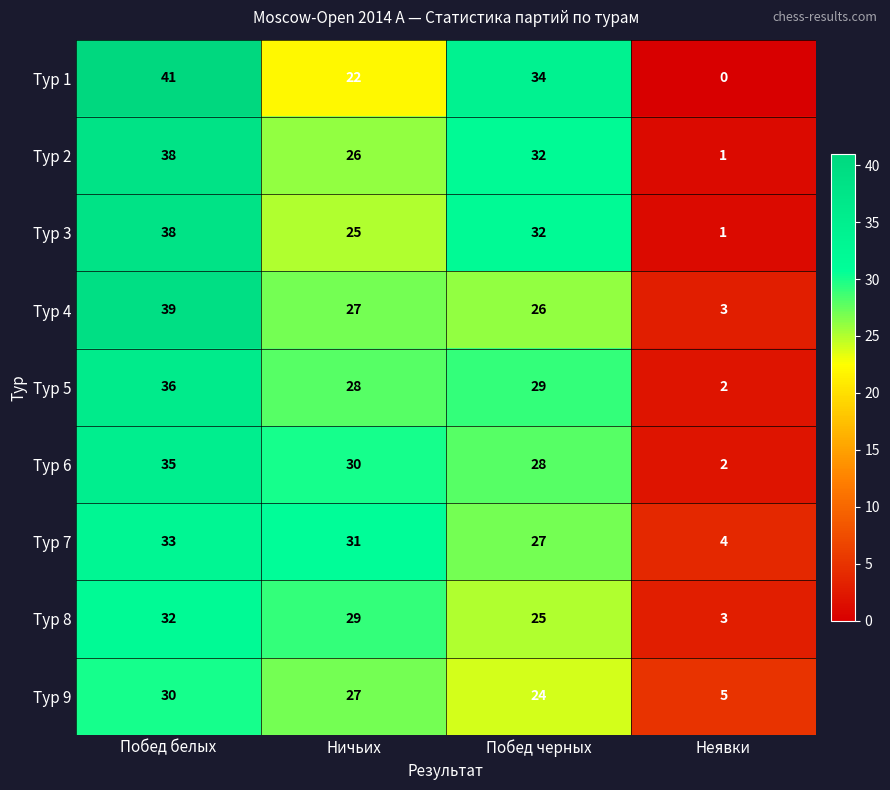

Which series changed the most between Ничьих and Побед черных?

Тур 1